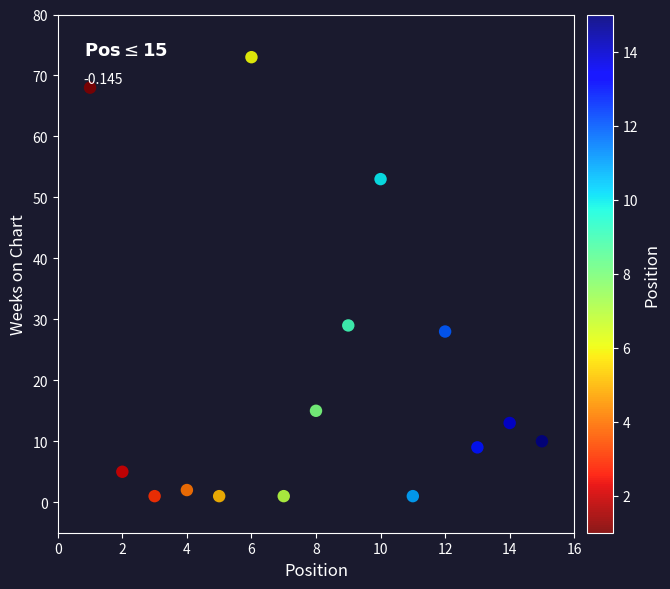

What Y value in the scatter plot is closest to 37?

29